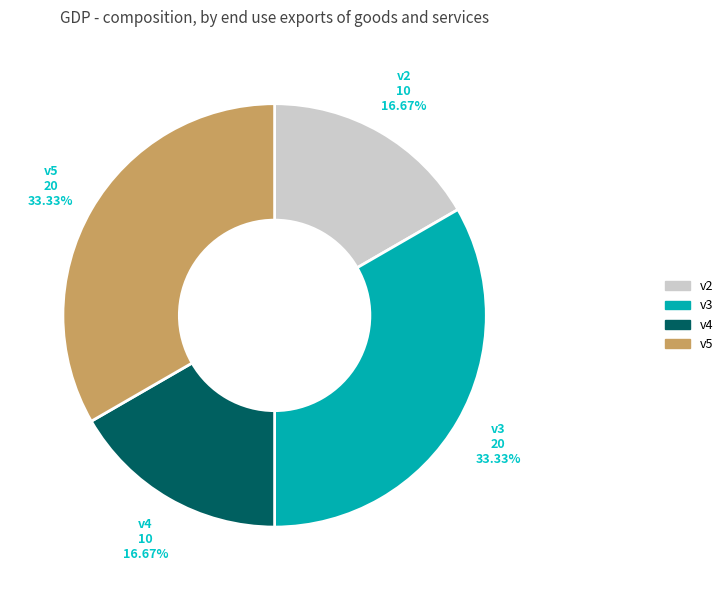

Which has a higher value, v2 or v5?

v5